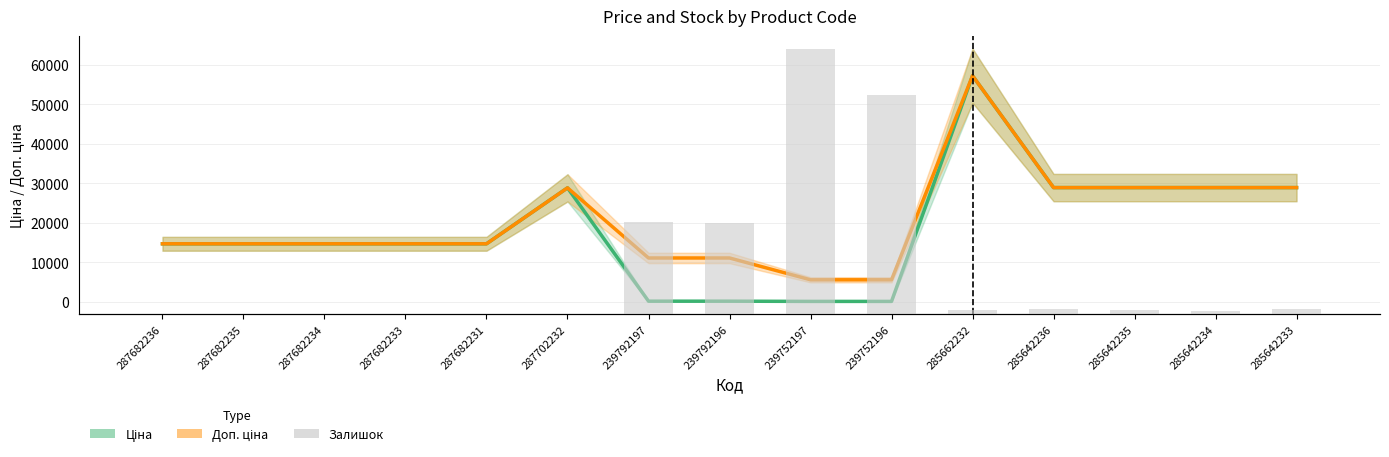

What is the highest value of the Залишок (bars) series?

845.0